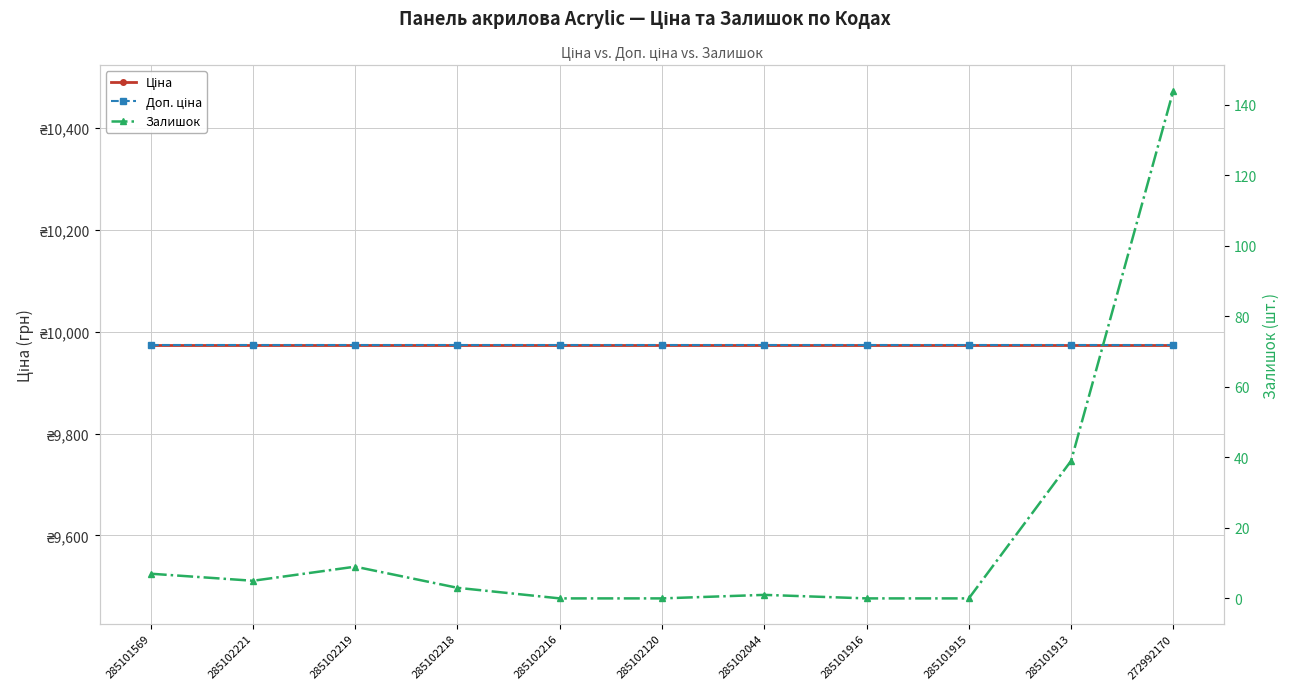

What is the sum of all Ціна values?

109724.9